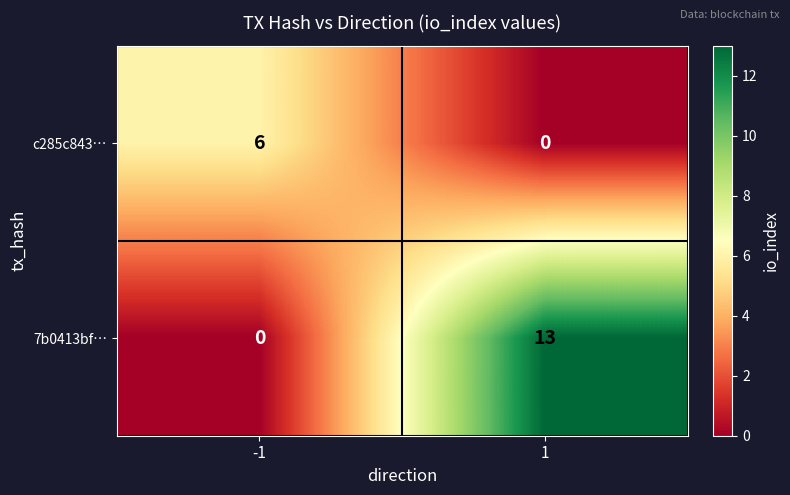

What is the greatest value displayed?

13